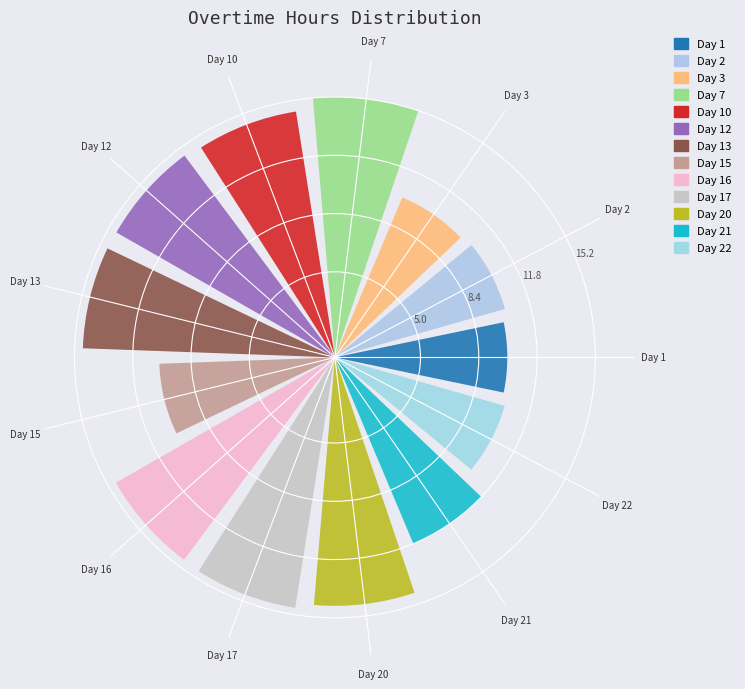

What is the difference between the second highest and minimum values?

4.7